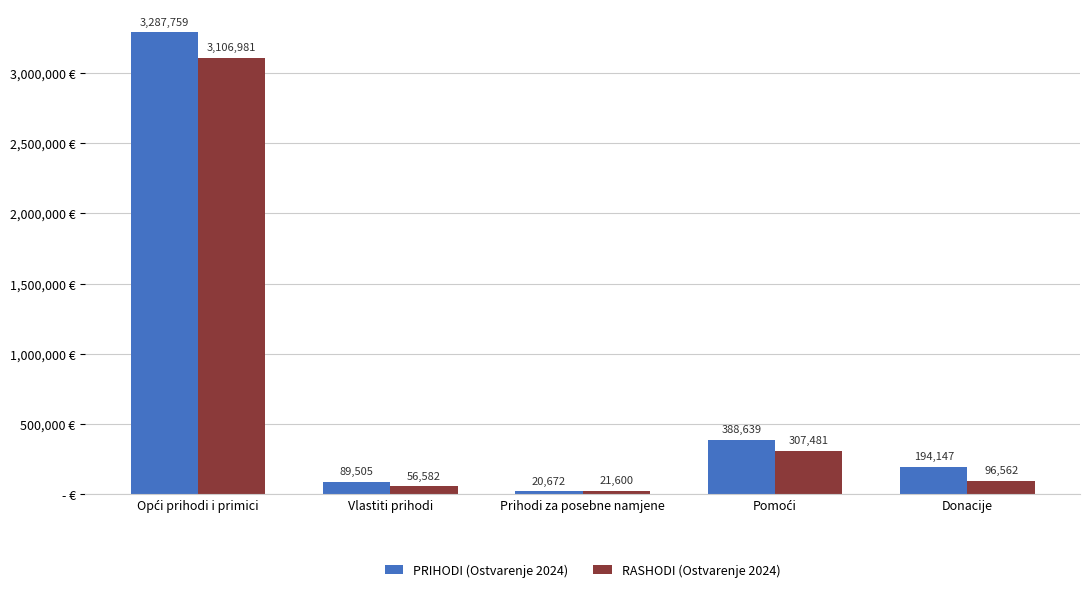

What is the label of the 5th bar from the right?

Opći prihodi i primici